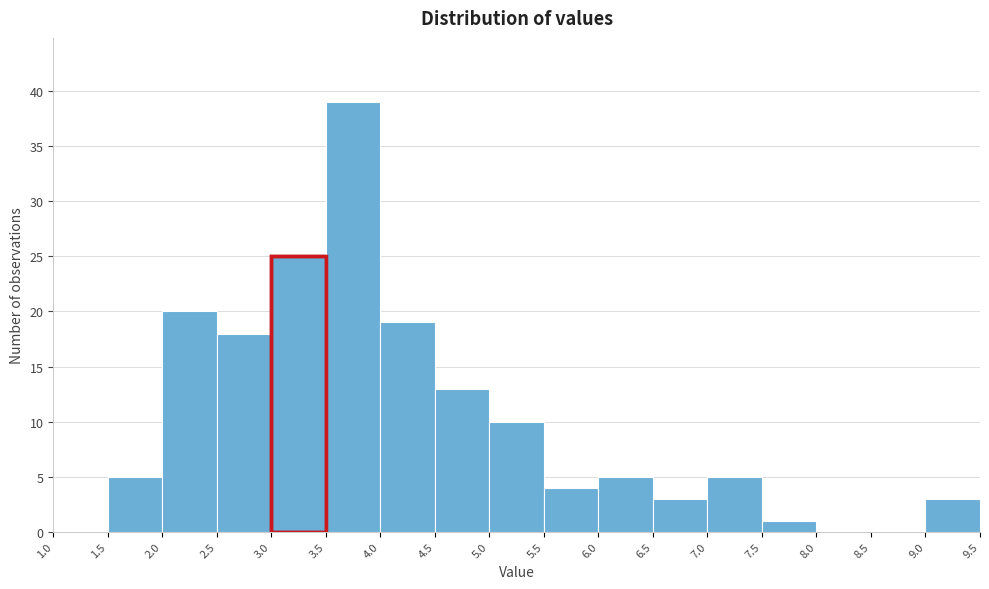

How tall is the bar that spans 7.5 to 8.0 on the x-axis? The values are not printed on the chart, so give them approximately, as read against the axis.

1